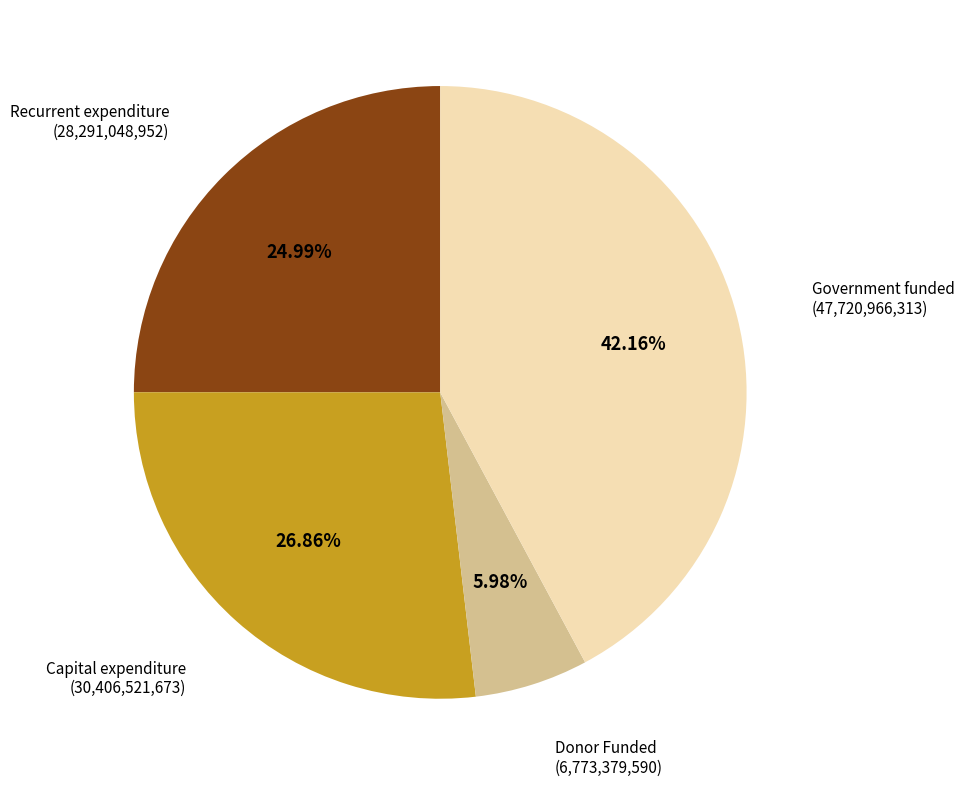

How many segments does this pie chart have?

4